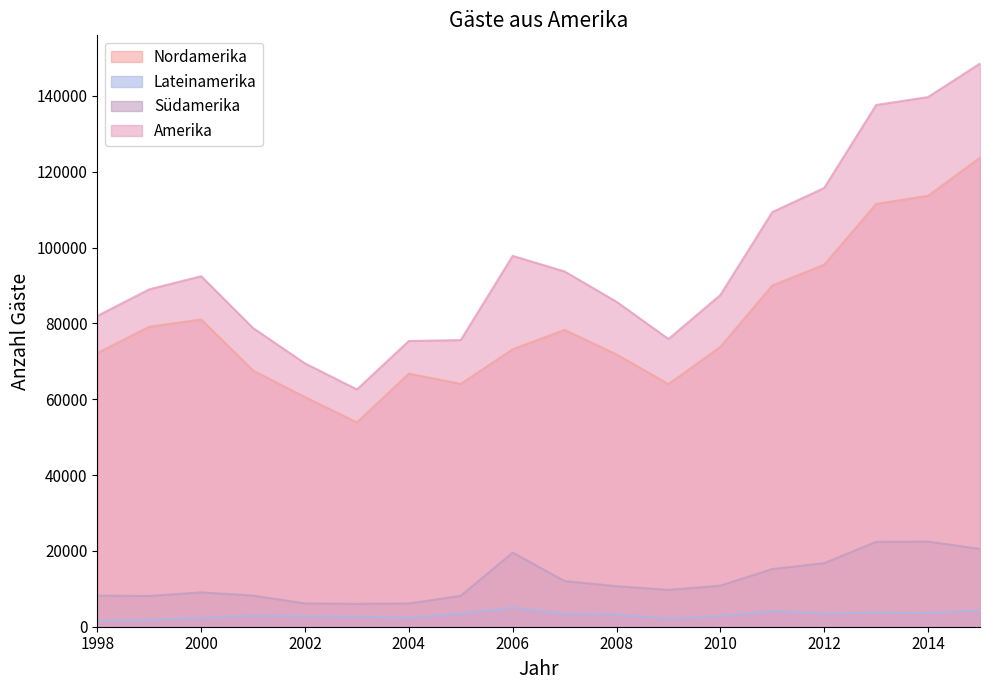

Count the number of categories in the chart.

18